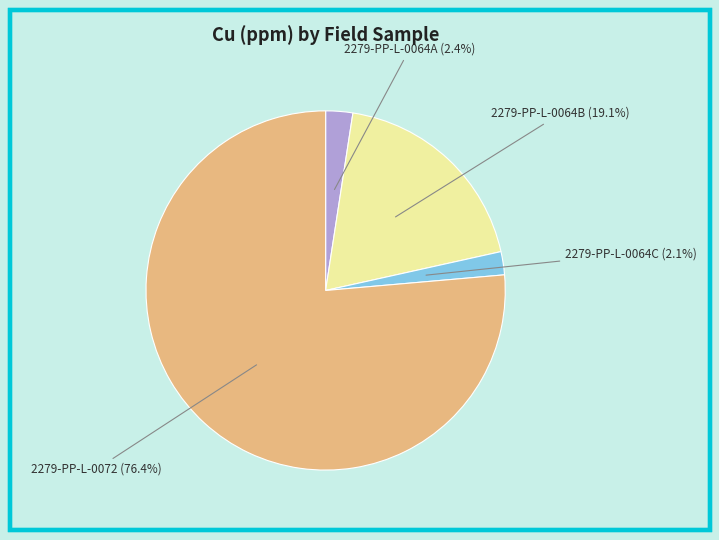

How many segments does this pie chart have?

4